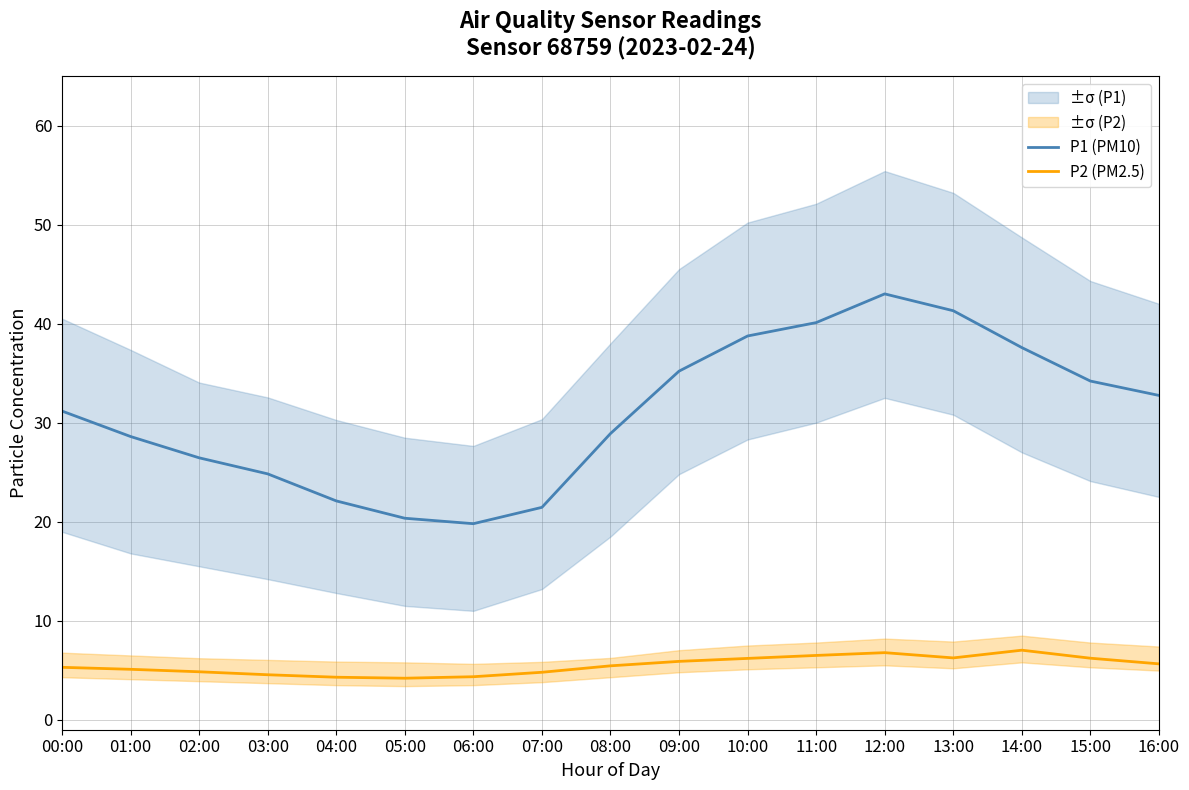

Rank the series by their average value, from highest to lowest.

P1 (PM10), P2 (PM2.5)